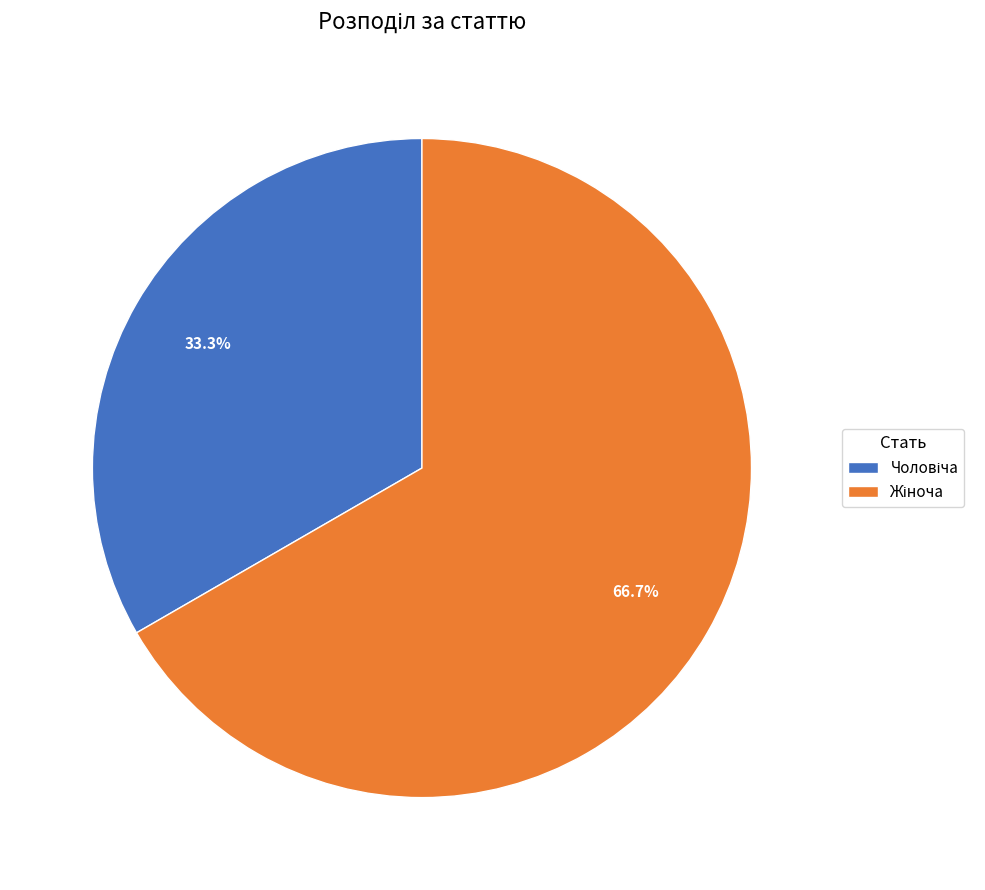

Is there any slice that represents more than half of the pie?

Yes